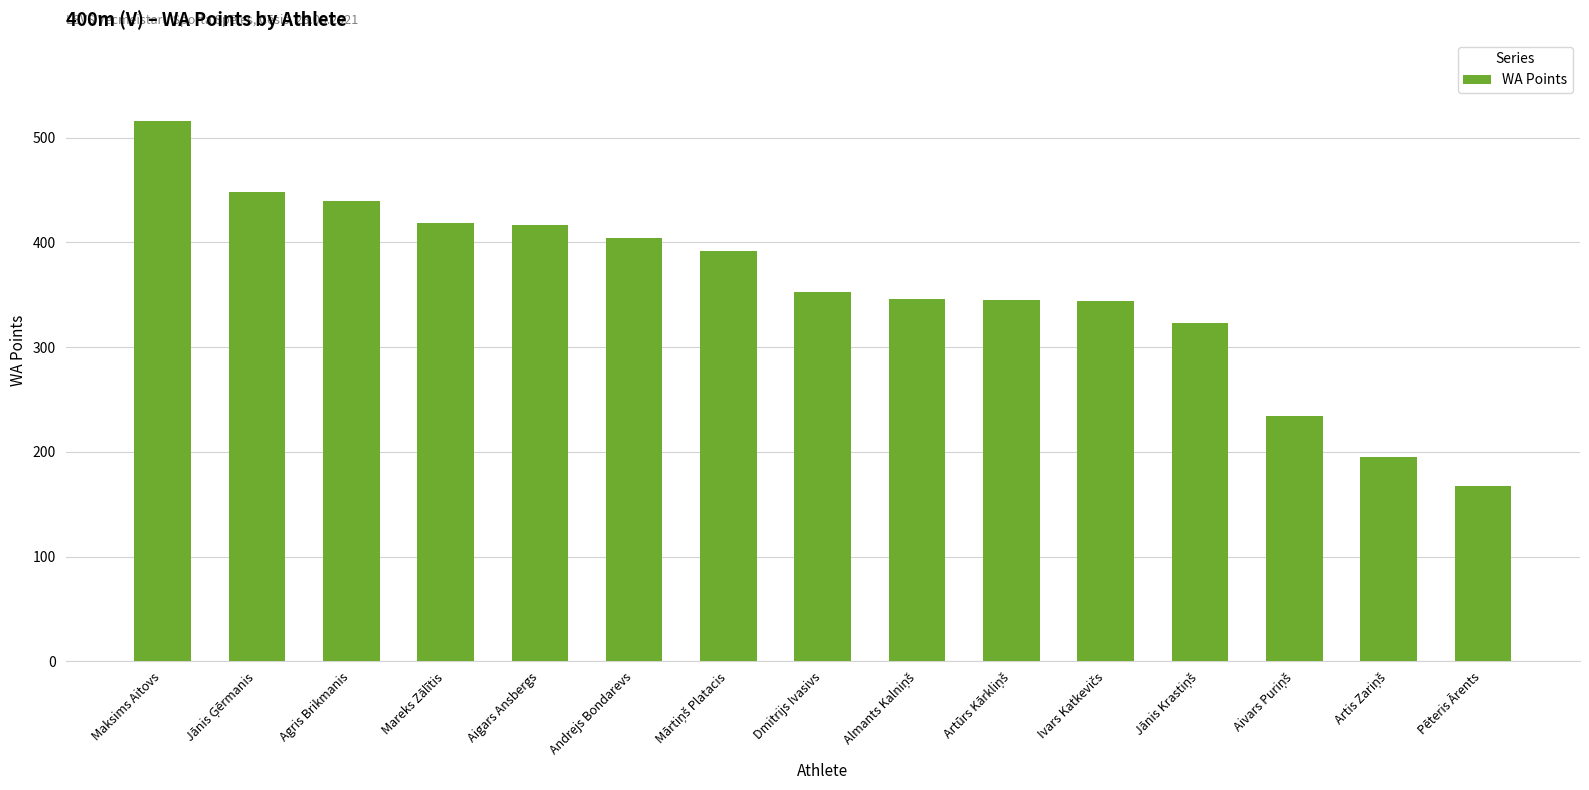

Between Pēteris Ārents and Maksims Aitovs, which is larger?

Maksims Aitovs